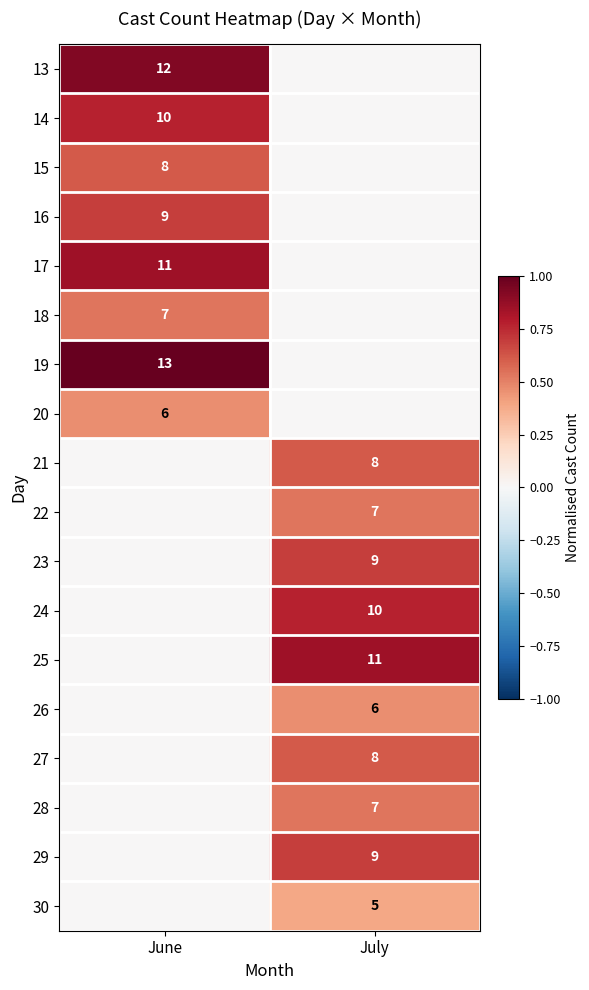

Is it true that 27 equals 2 at July?

False